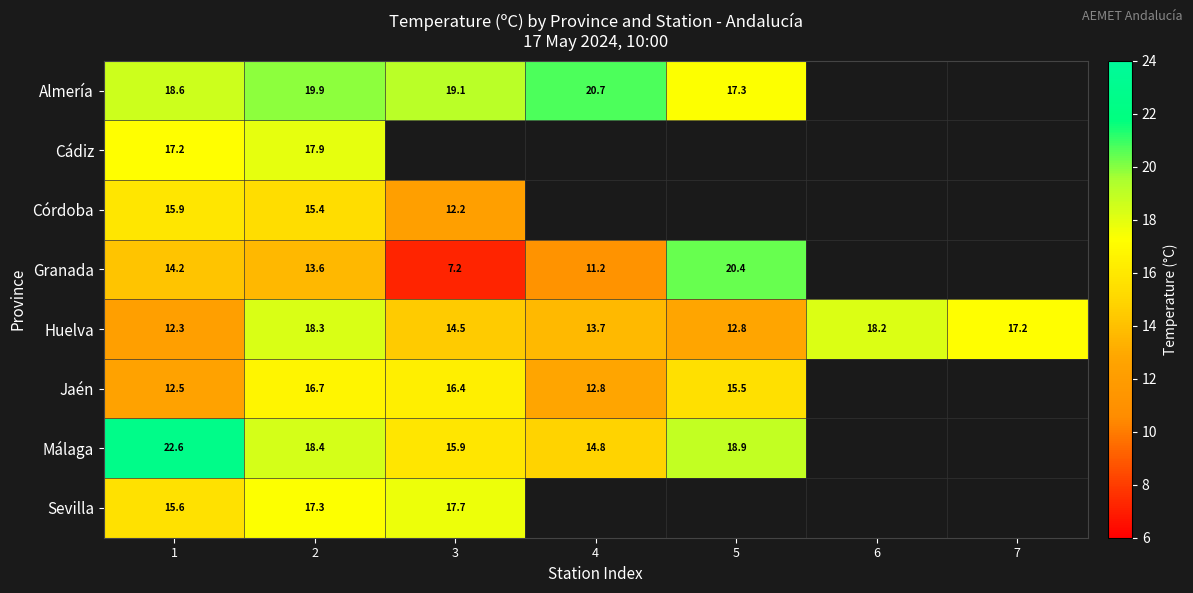

What value does the Huelva series have at 4?

13.7